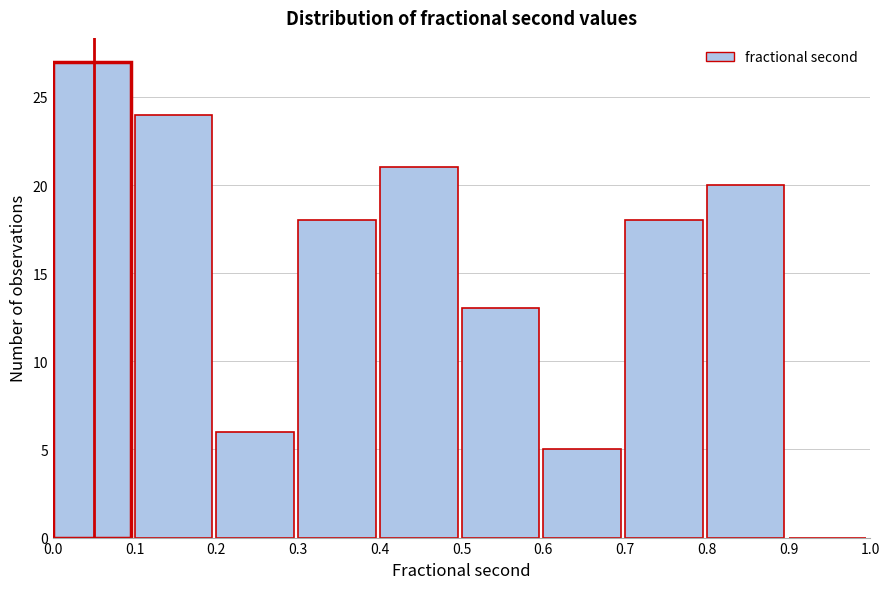

What is the height of the bar covering 0.0 to 0.1 on the x-axis? The values are not printed on the chart, so give them approximately, as read against the axis.

27